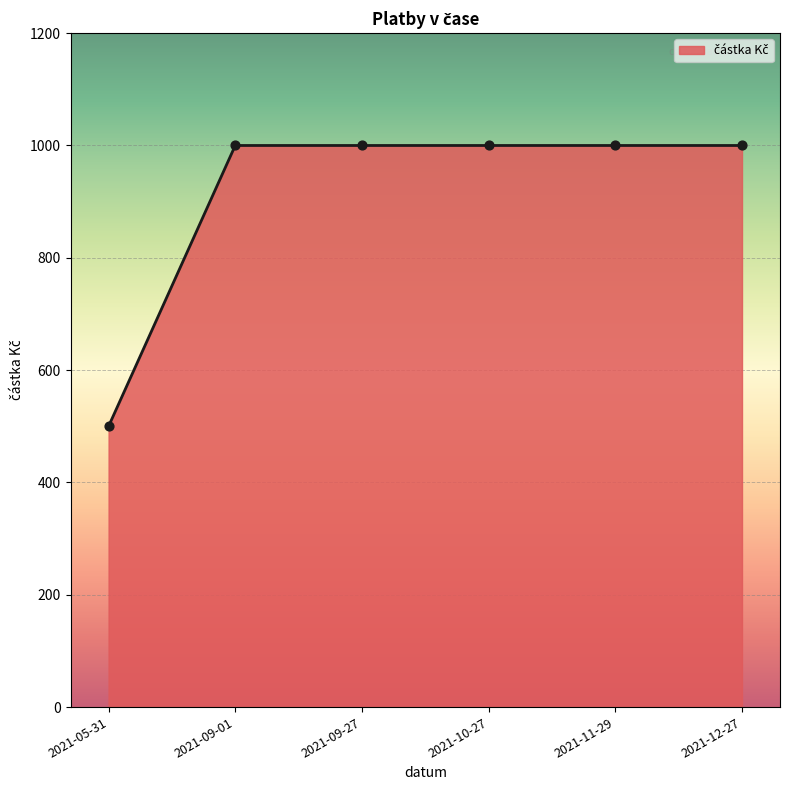

Approximately how many times larger is the value at 2021-05-31 compared to 2021-10-27?

0.5